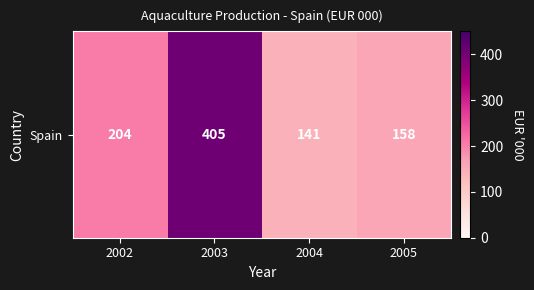

Between 2005 and 2003, which is larger?

2003